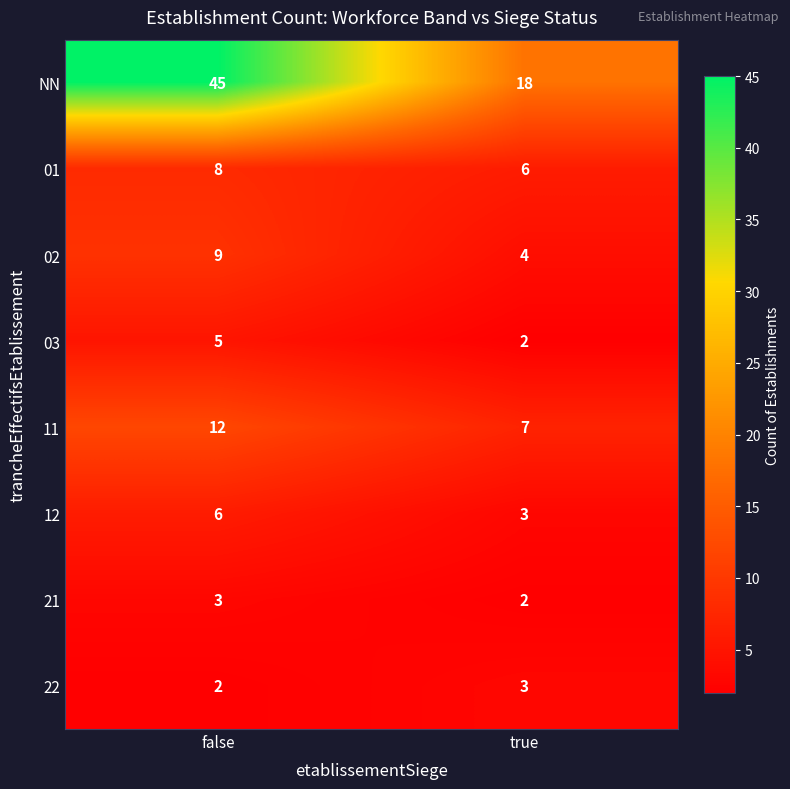

The 01 series shows 8 at false. True or false?

True